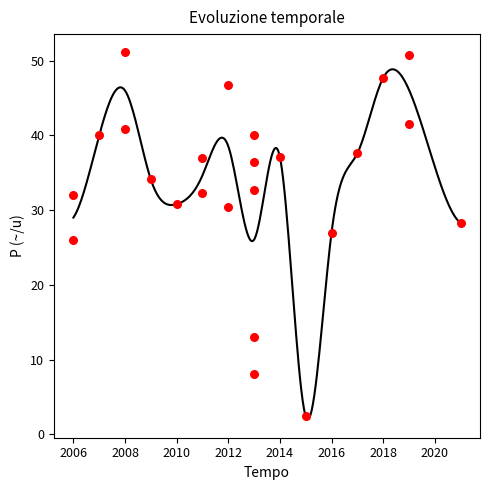

What is the range of Y values (max minus min)?

48.7